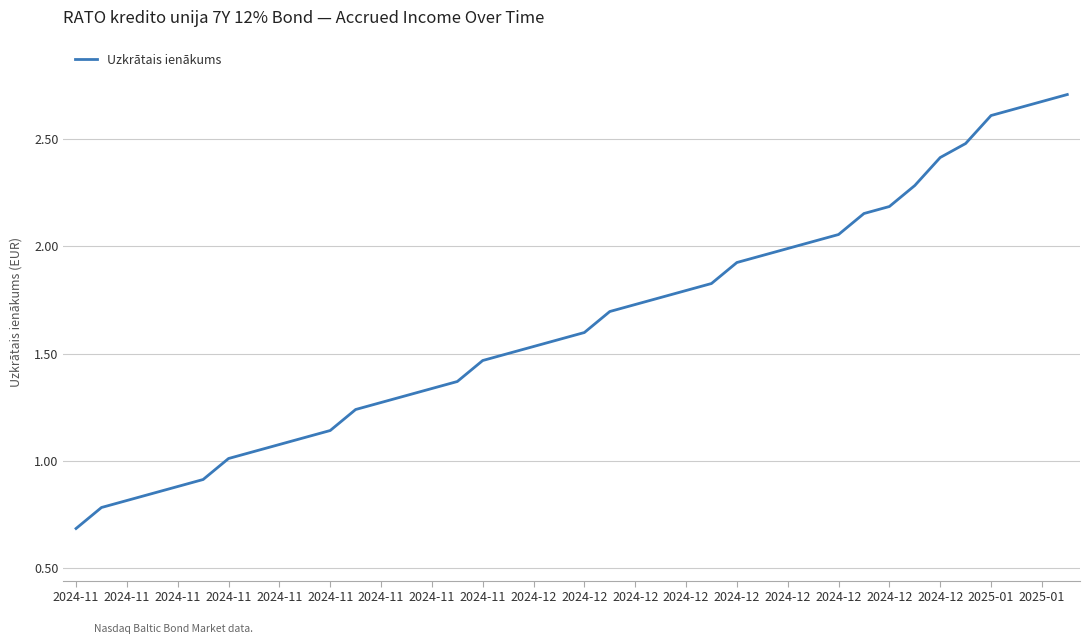

What is the minimum value shown in the chart?

0.7